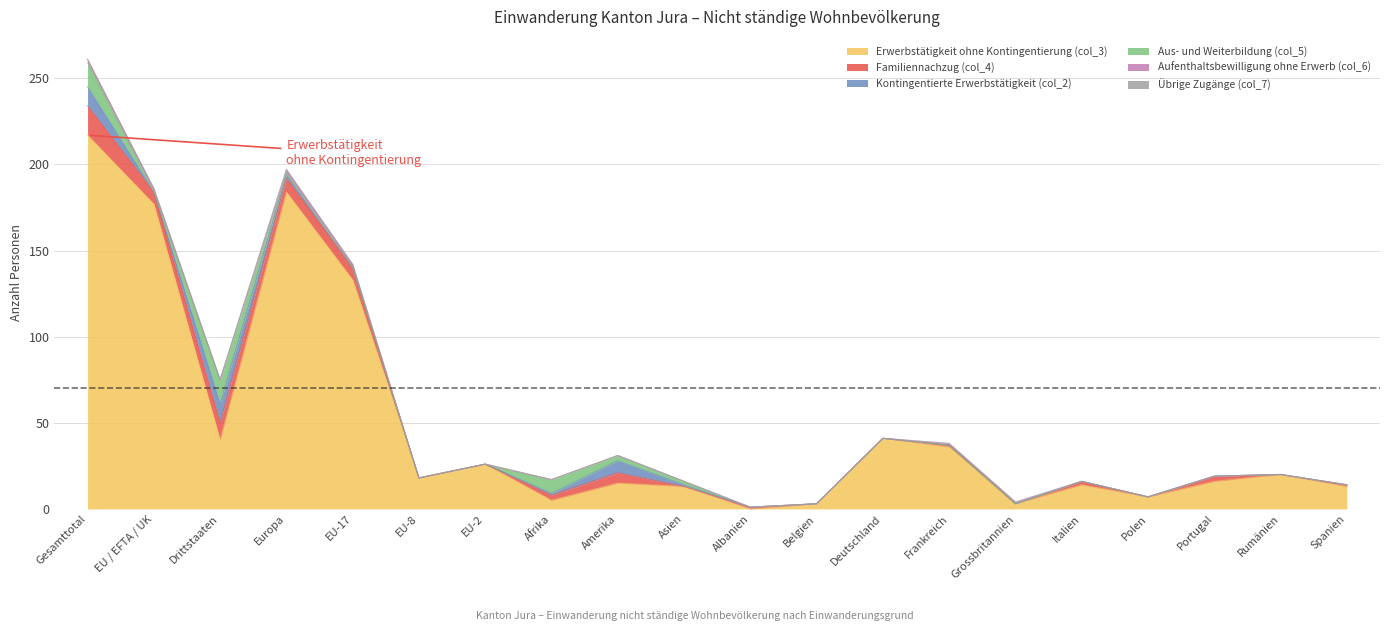

At which label is Aus- und Weiterbildung (col_5) closest to 7?

Afrika